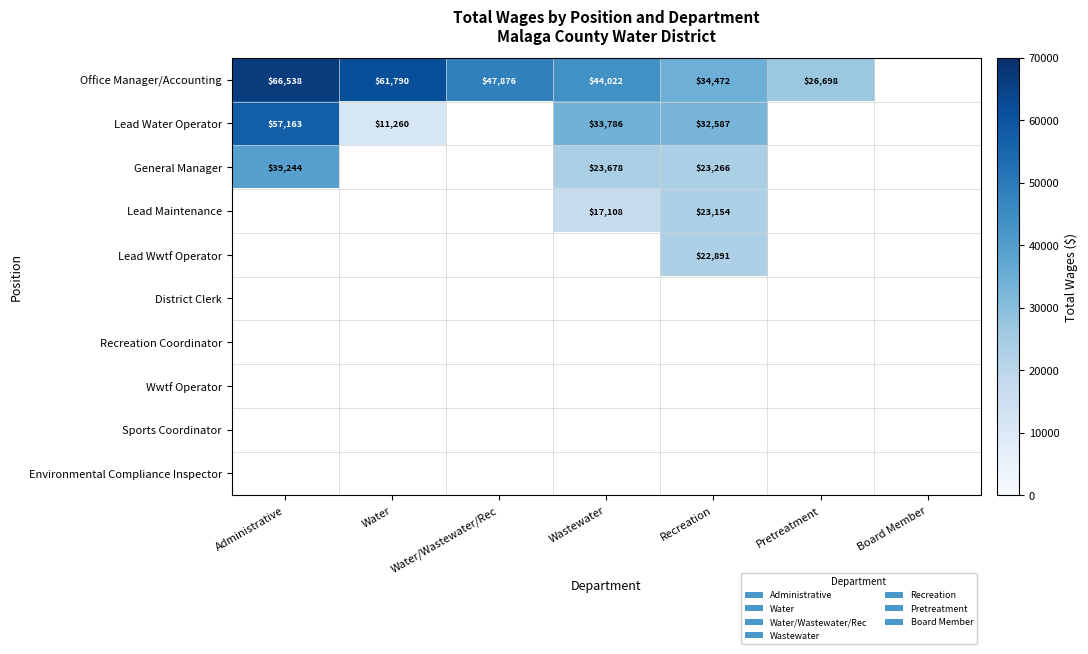

Is it true that Office Manager/Accounting equals 22907 at Water/Wastewater/Rec?

False